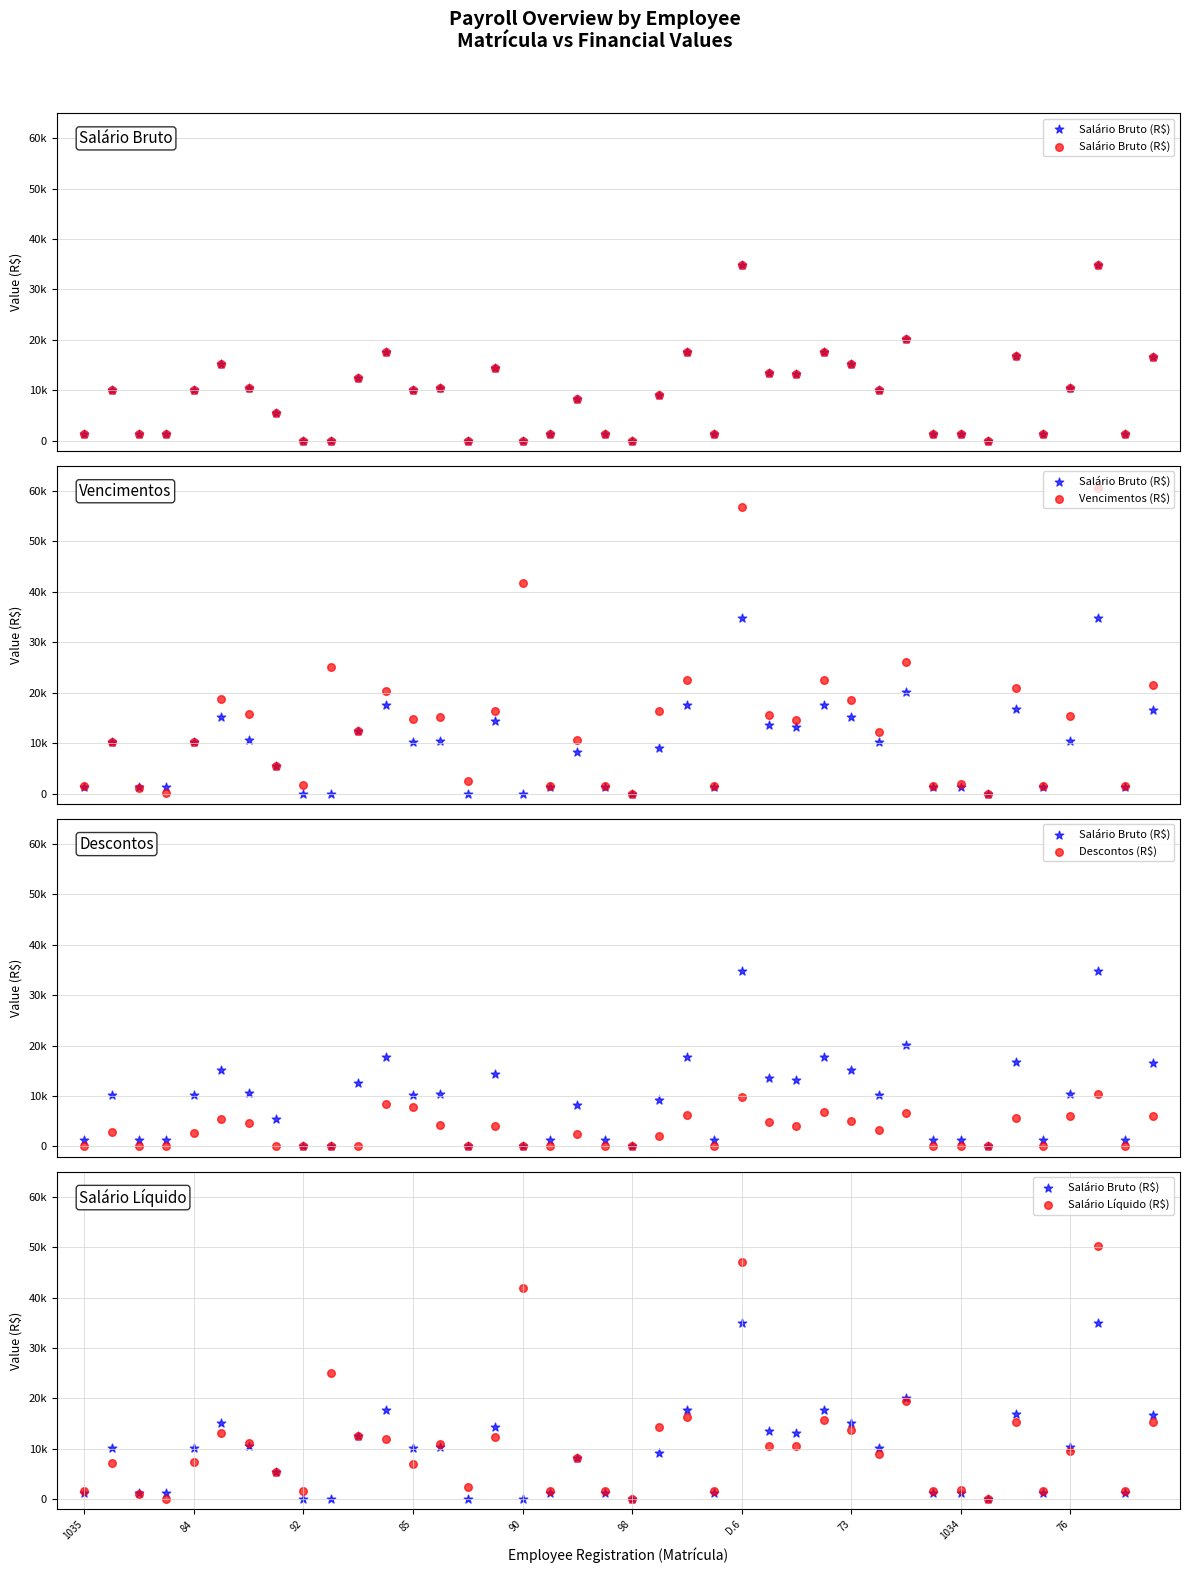

What are all the series names shown in the legend?

Salário Bruto (R$), Vencimentos (R$), Descontos (R$), Salário Líquido (R$)